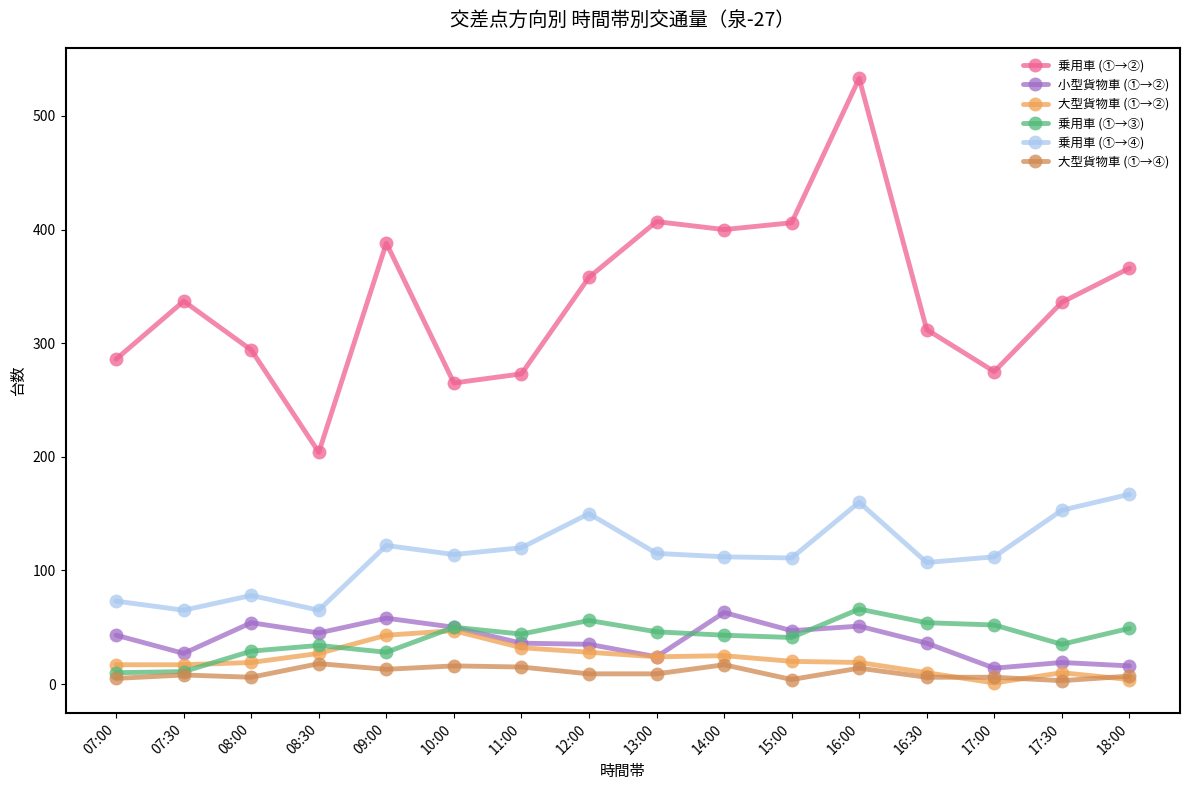

What is the spread (max minus min) of values at 15:00?

402